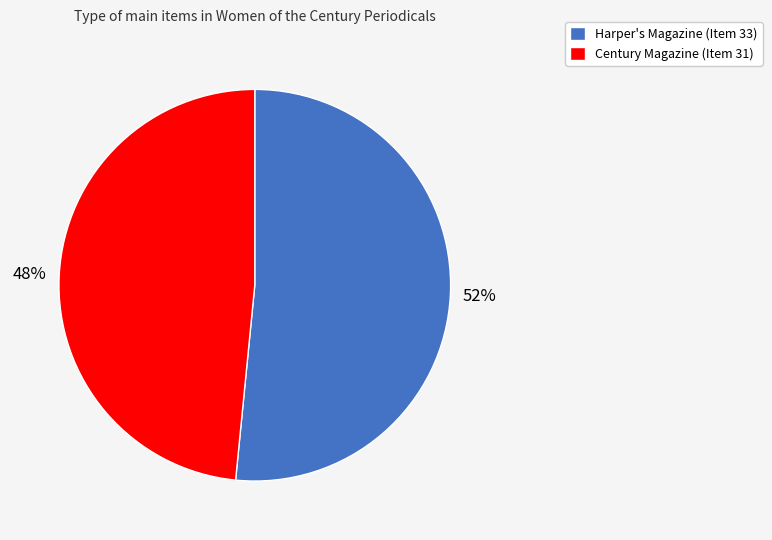

Do Century Magazine (Item 31) and Harper's Magazine (Item 33) together represent more than half of the pie?

Yes